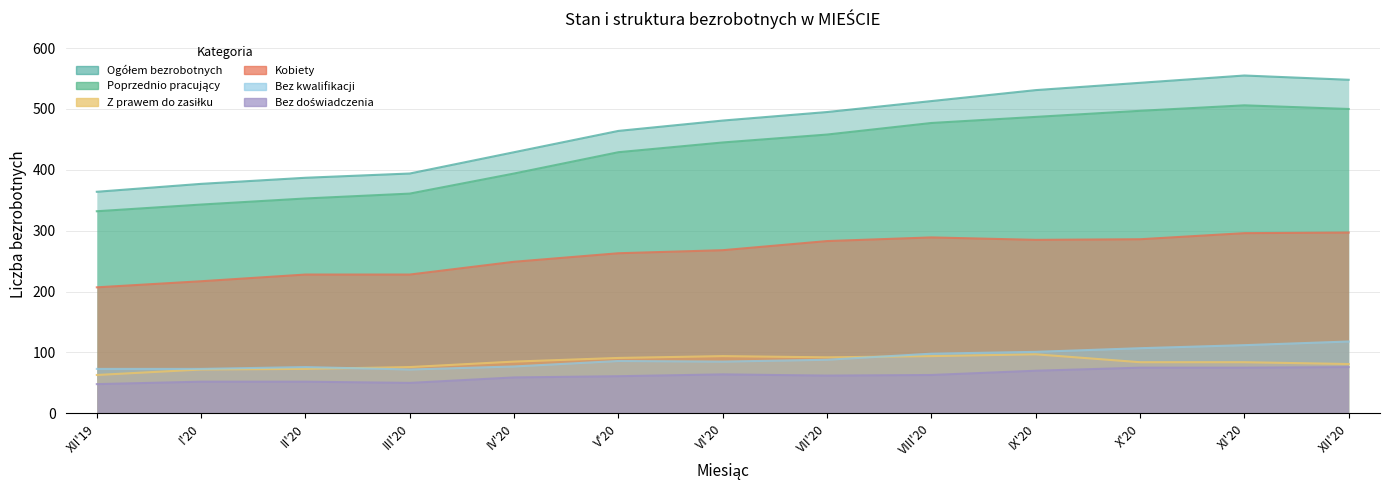

What is the difference between the highest and lowest values at VI'20?

417